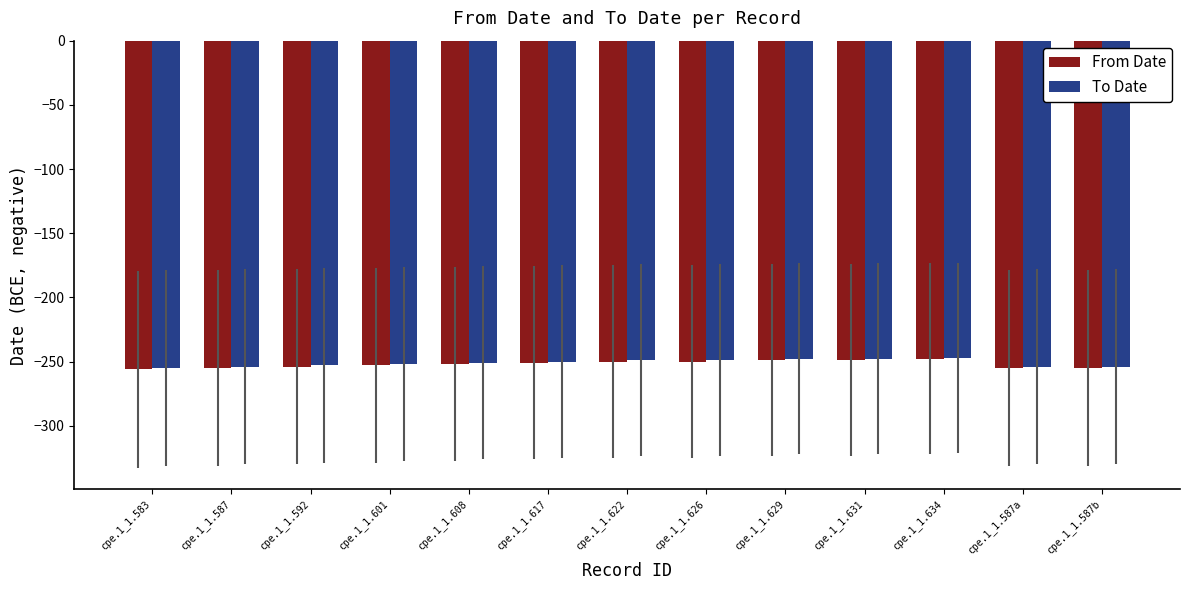

What is the maximum value for To Date?

-247